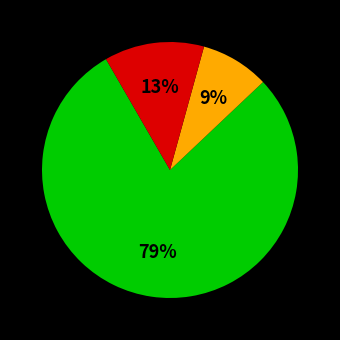

To the nearest percent, what is the average slice percentage?

33%